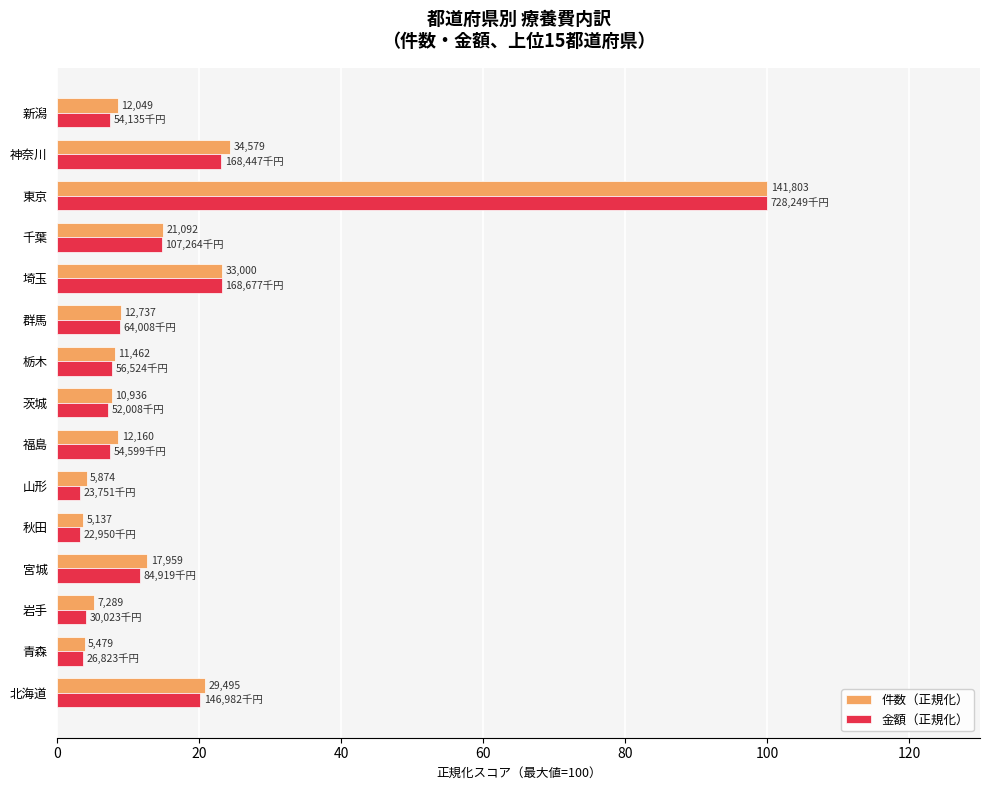

What are all the series names shown in the legend?

件数（正規化）, 金額（正規化）